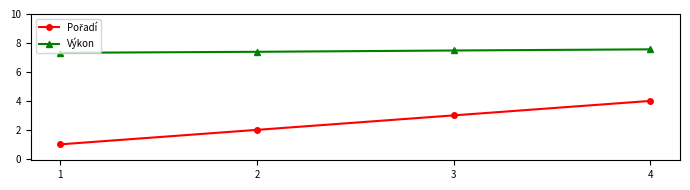

What is the difference between the highest and lowest values at 4?

3.6